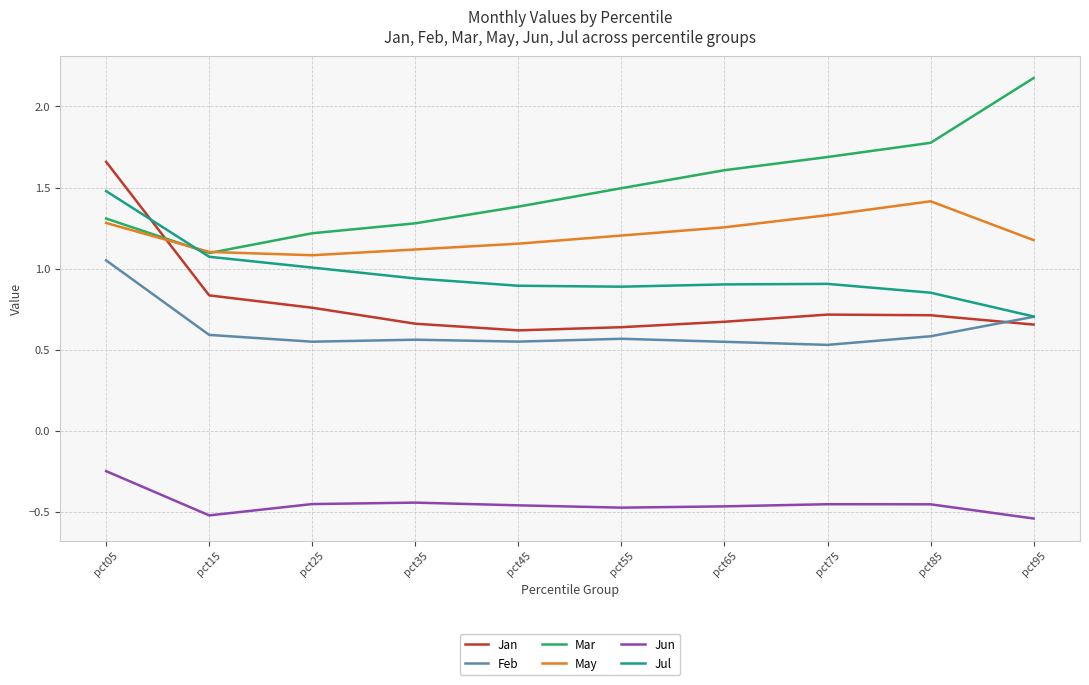

At how many categories does at least one series exceed 2?

1